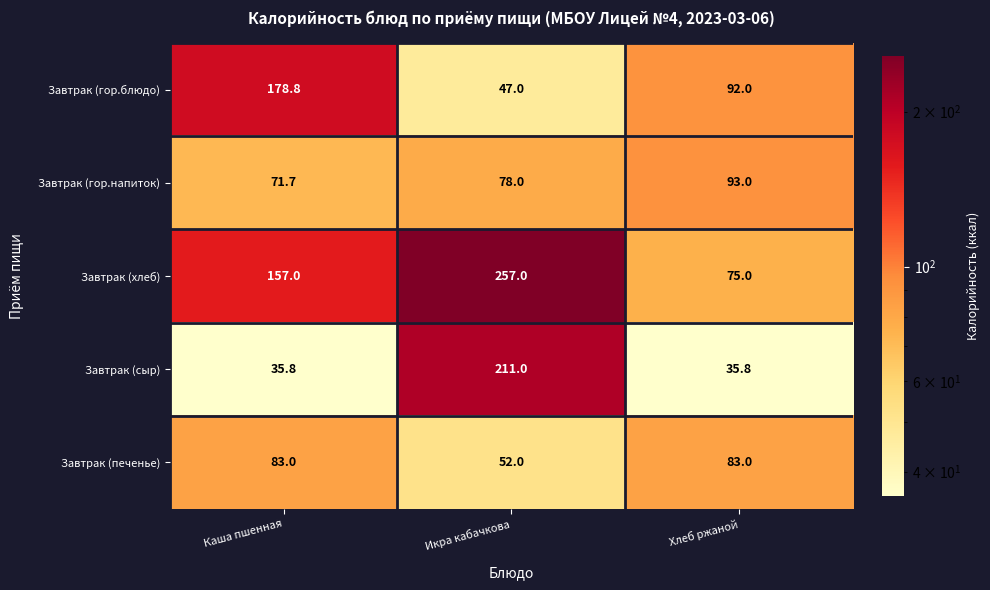

At which label is Завтрак (печенье) closest to 67?

Икра кабачкова